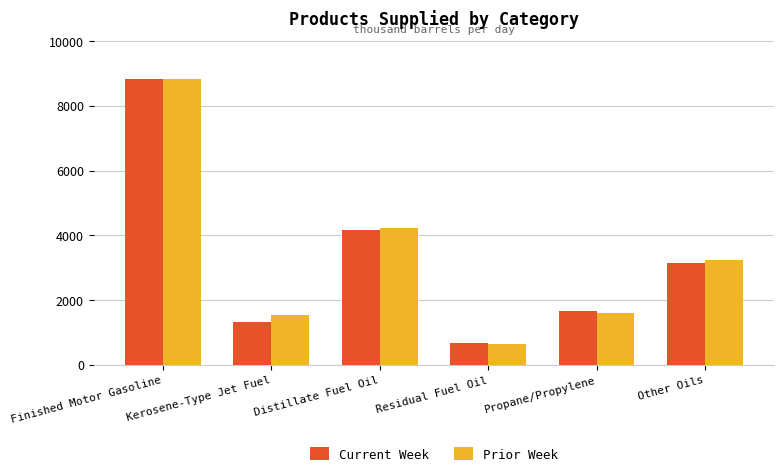

List the labels in order of Current Week value, largest first.

Finished Motor Gasoline, Distillate Fuel Oil, Other Oils, Propane/Propylene, Kerosene-Type Jet Fuel, Residual Fuel Oil